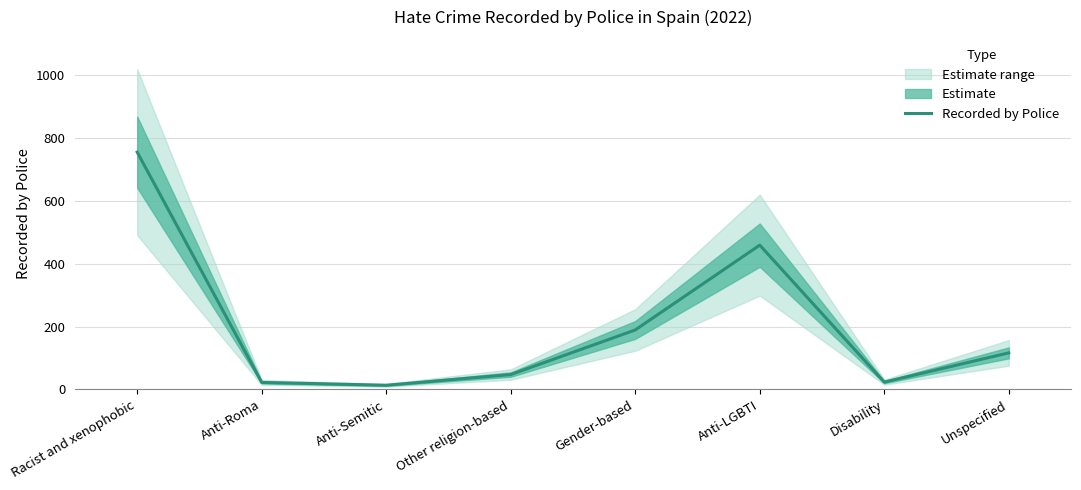

What is the minimum value shown in the chart?

13